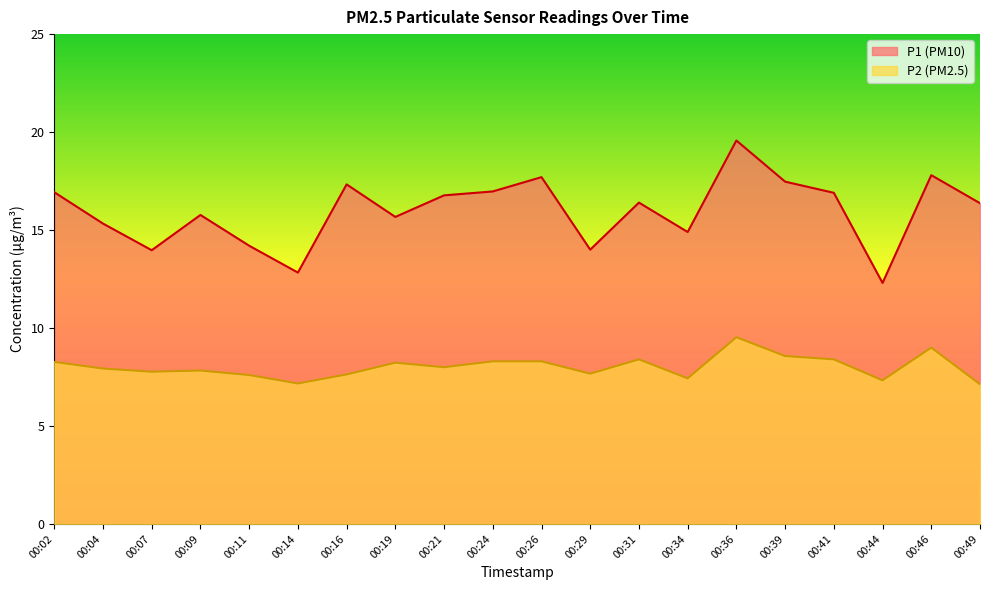

What is the value of the P1 point at the 17th from the left?

16.9